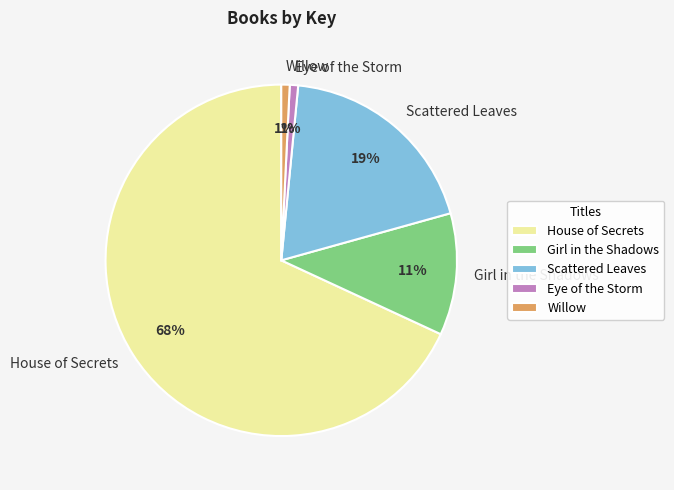

To the nearest percent, what is the difference between the largest and smallest slice percentages?

67%